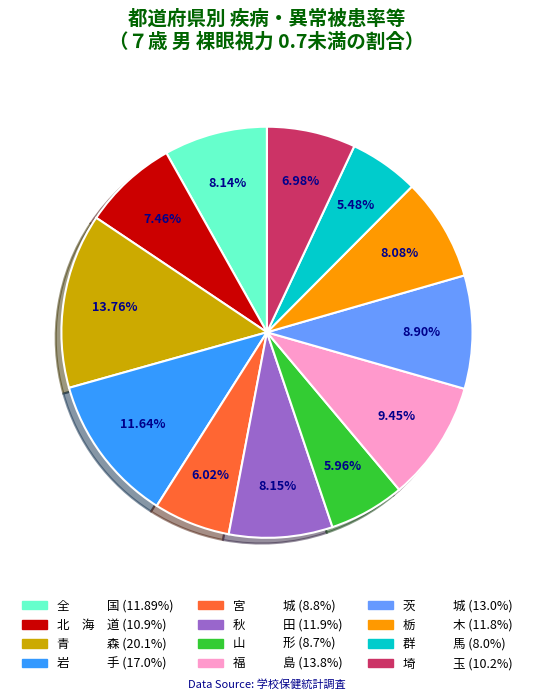

Between 栃 木 and 福 島, which is larger?

福 島